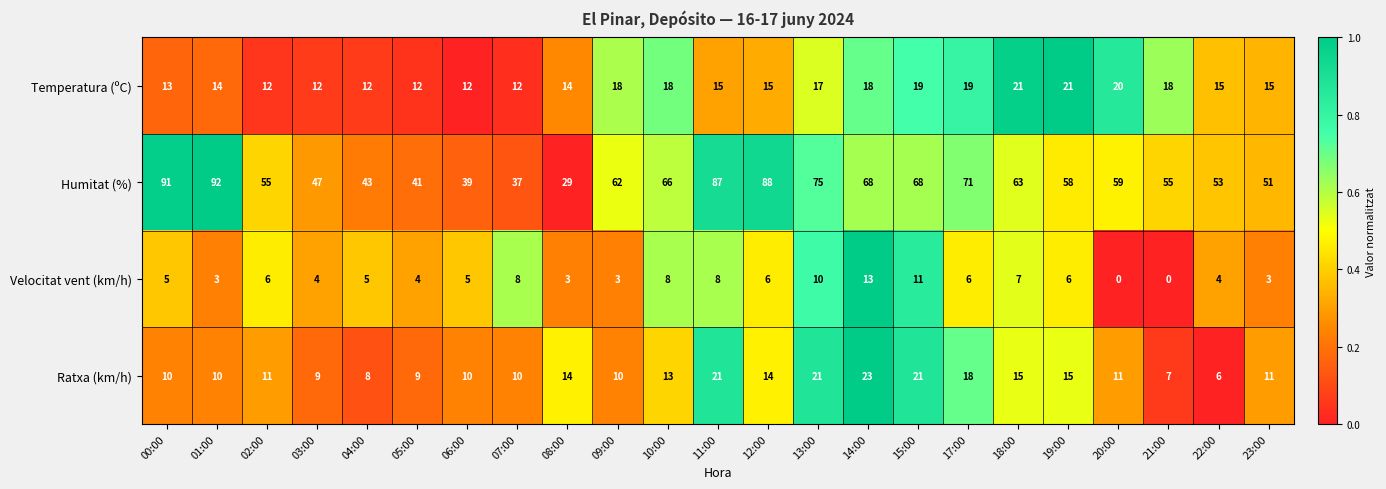

What is the average value of the Velocitat vent (km/h) series?

6